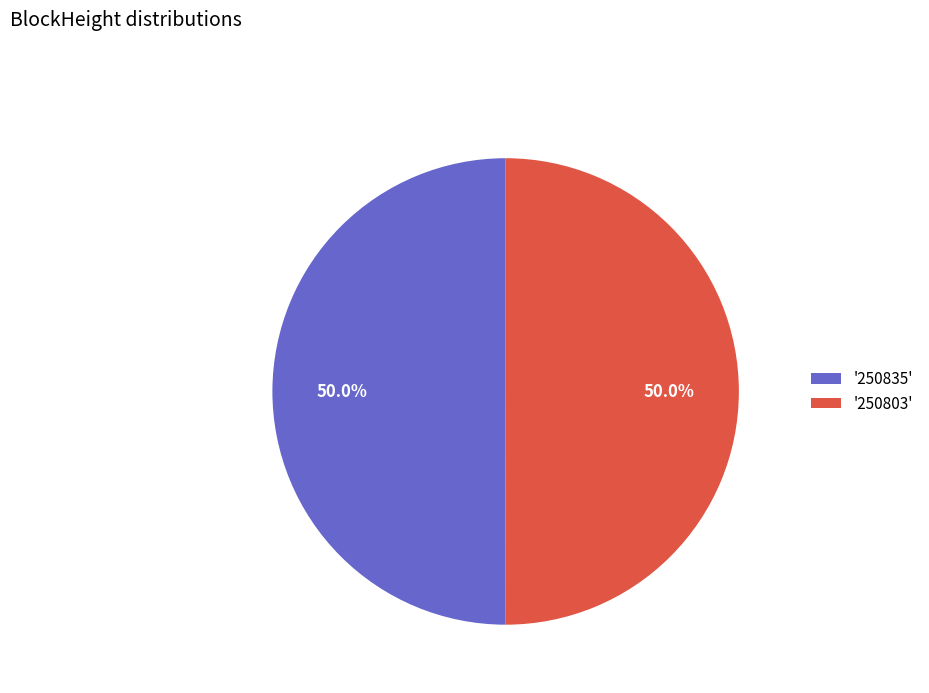

Is the sum of '250803' and '250835' greater than half?

Yes